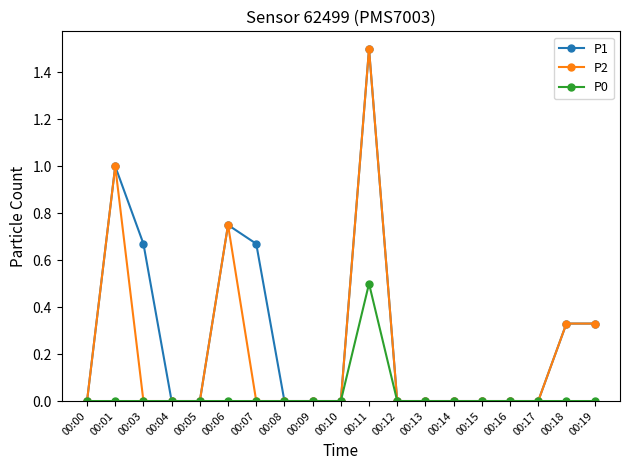

What is the difference between the maximum and second lowest values in the P2 series?

1.5